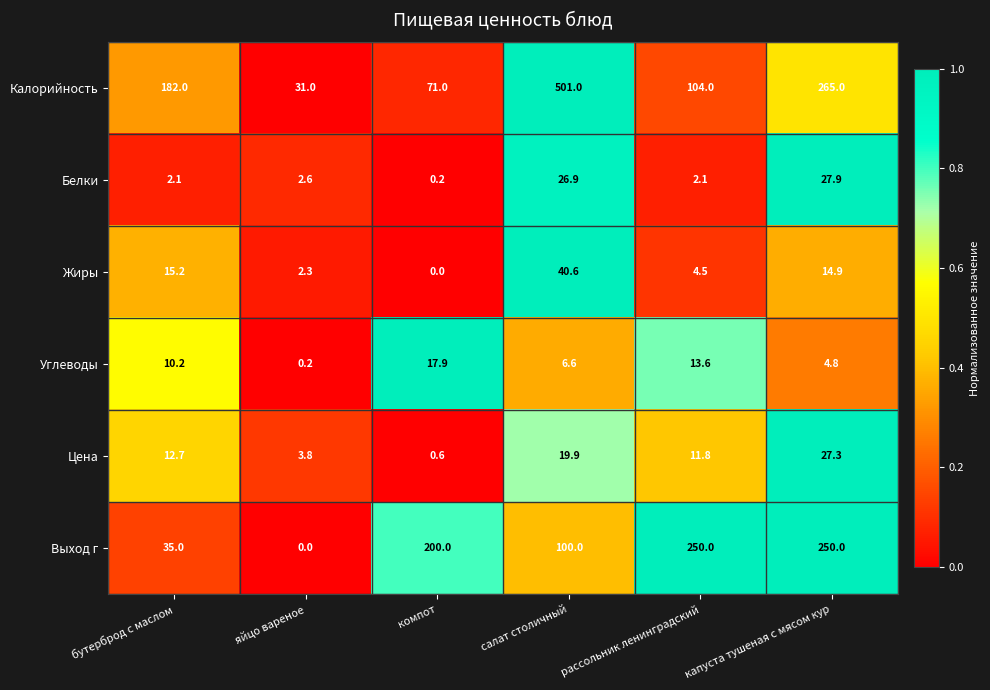

List the series in order of their peak value, lowest first.

Углеводы, Цена, Белки, Жиры, Выход г, Калорийность